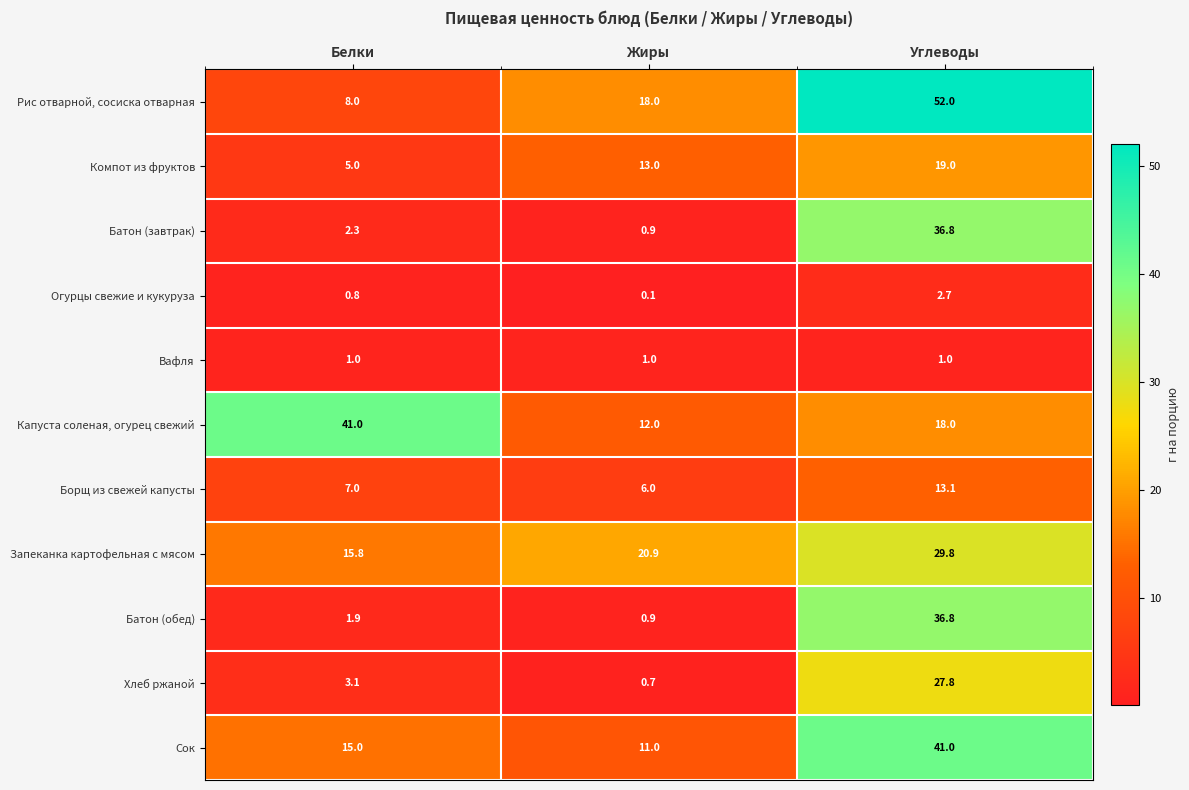

What is the lowest value of the Капуста соленая, огурец свежий series?

12.0